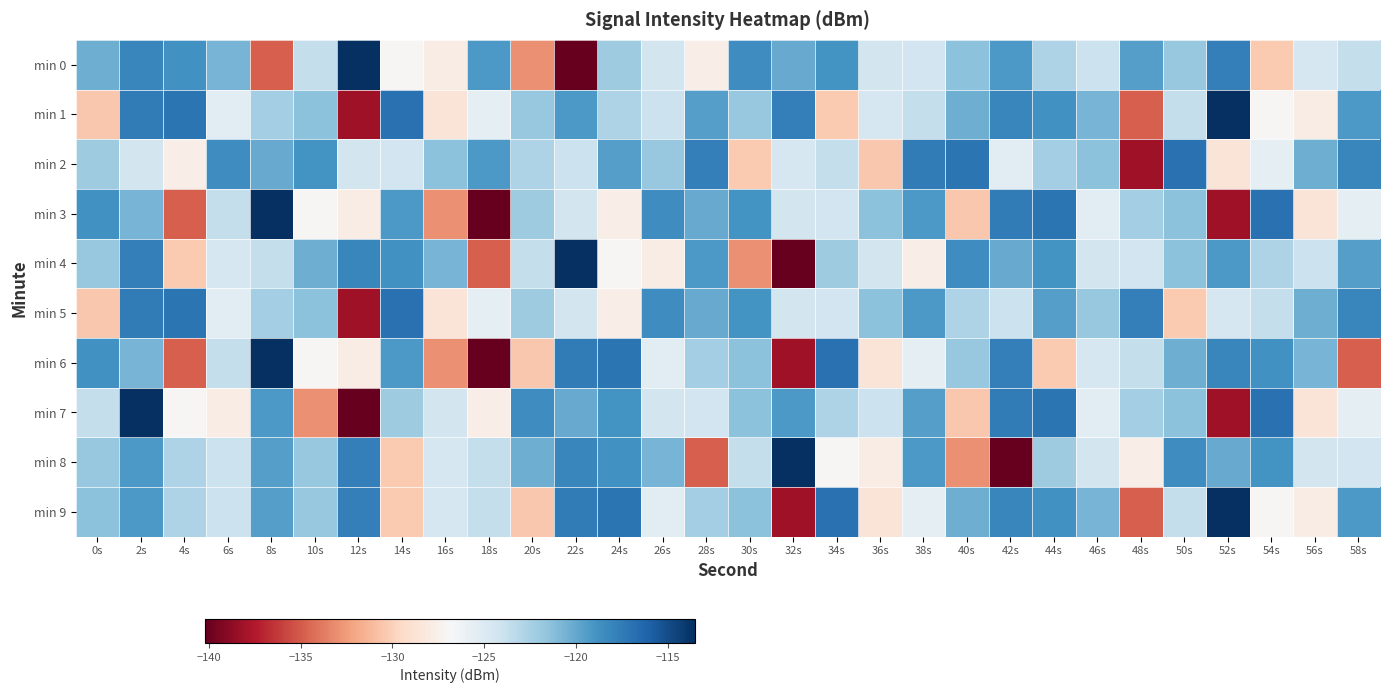

Which has a higher value, 36s or 2s?

2s